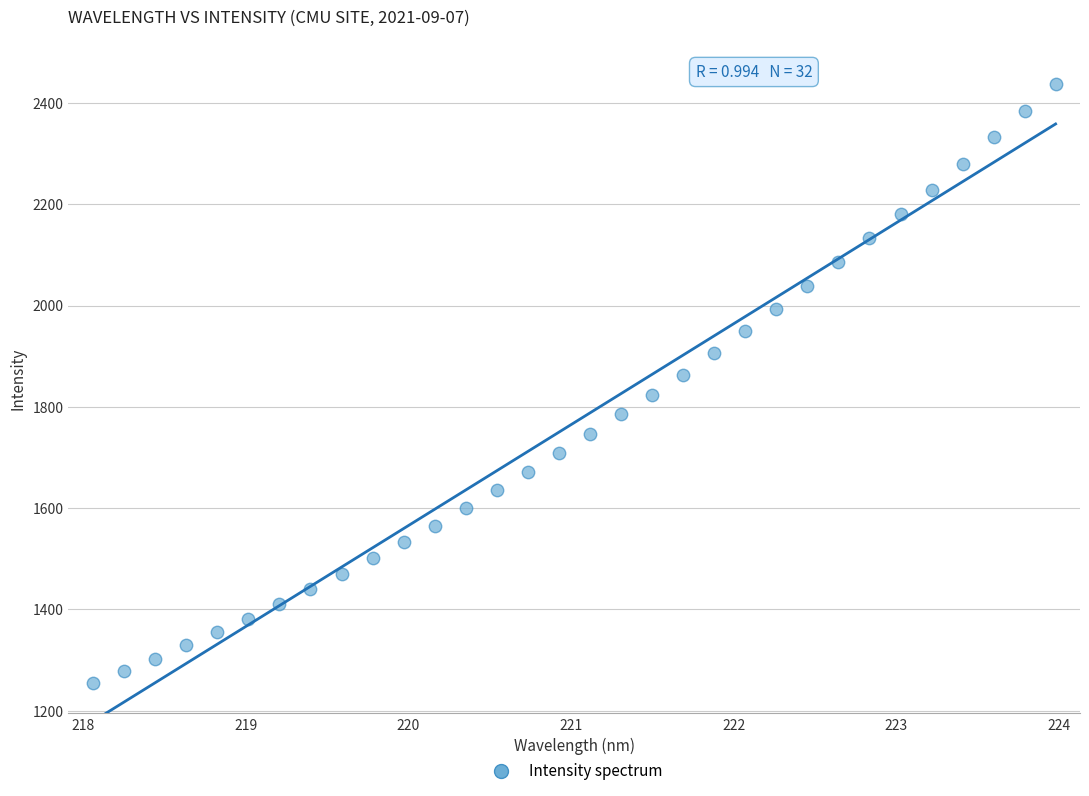

What is the range of Y values (max minus min)?

1182.3